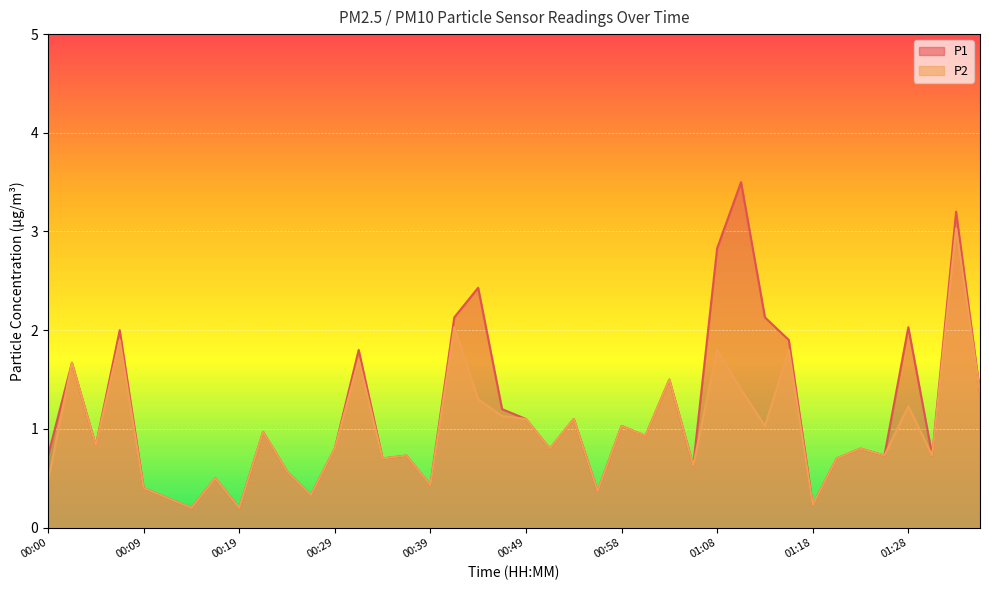

Between 01:35 and 00:17, which is larger?

01:35